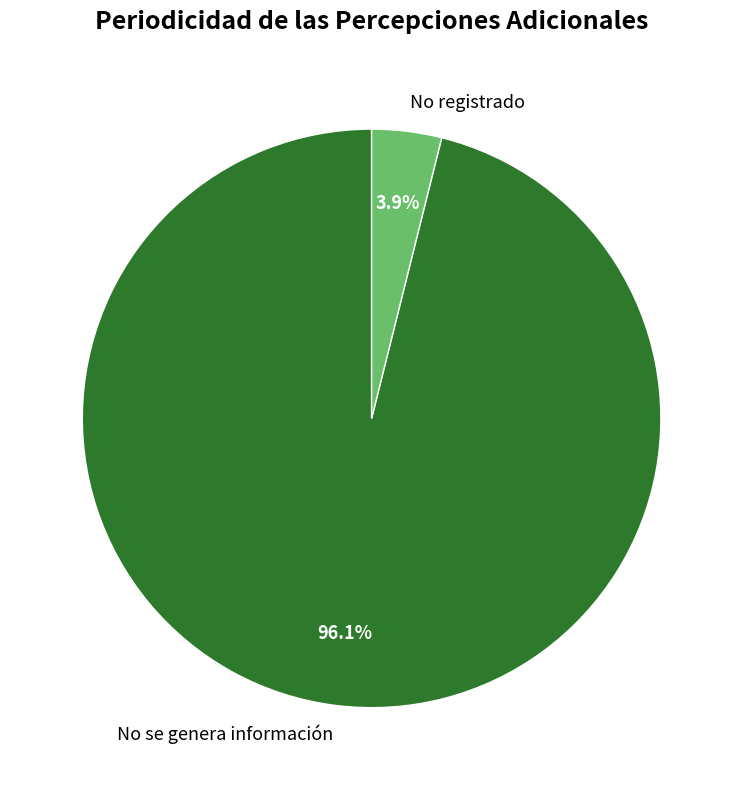

What portion of the pie excludes No se genera información?

3.9%